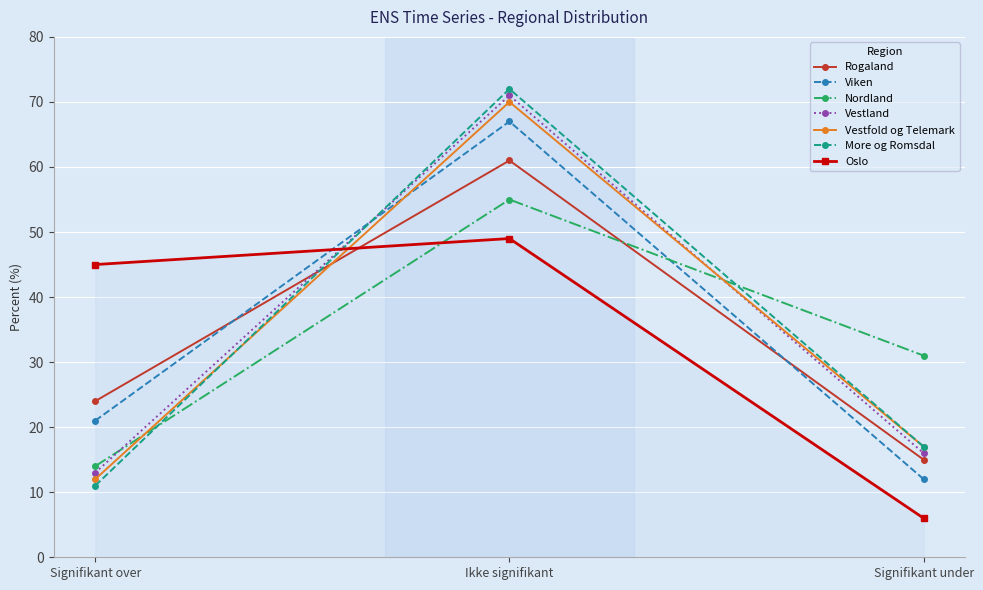

How many values in the Viken series are below 21?

1